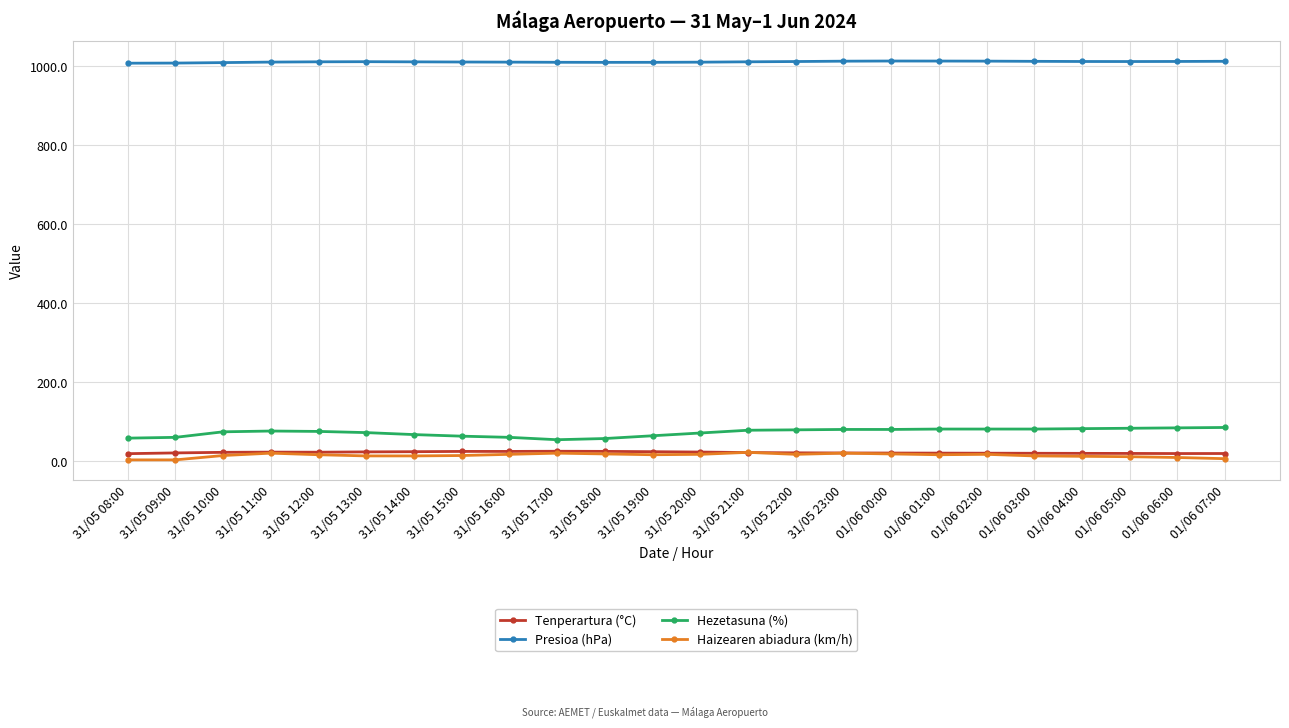

How many data points in Presioa (hPa) are less than 1011?

10